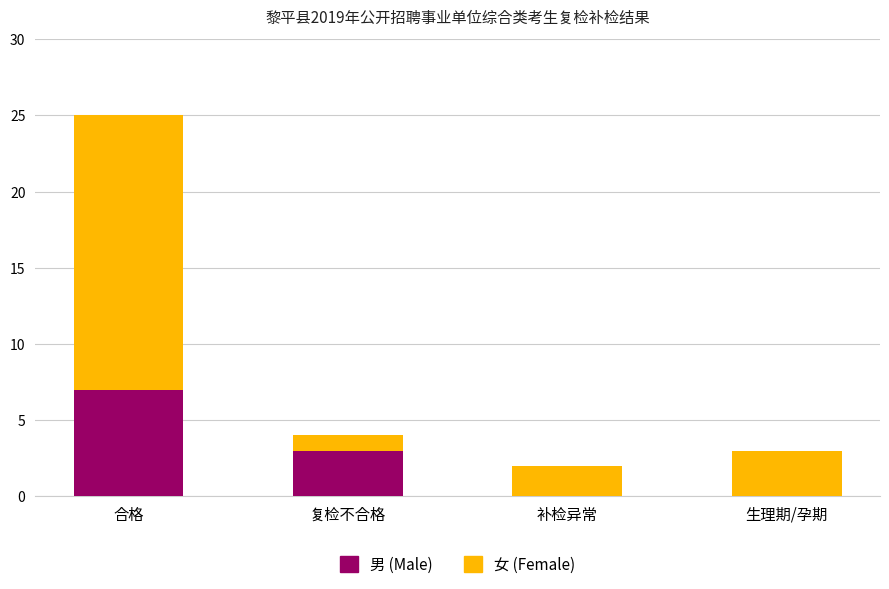

What is the highest value of the 男 (Male) series?

7